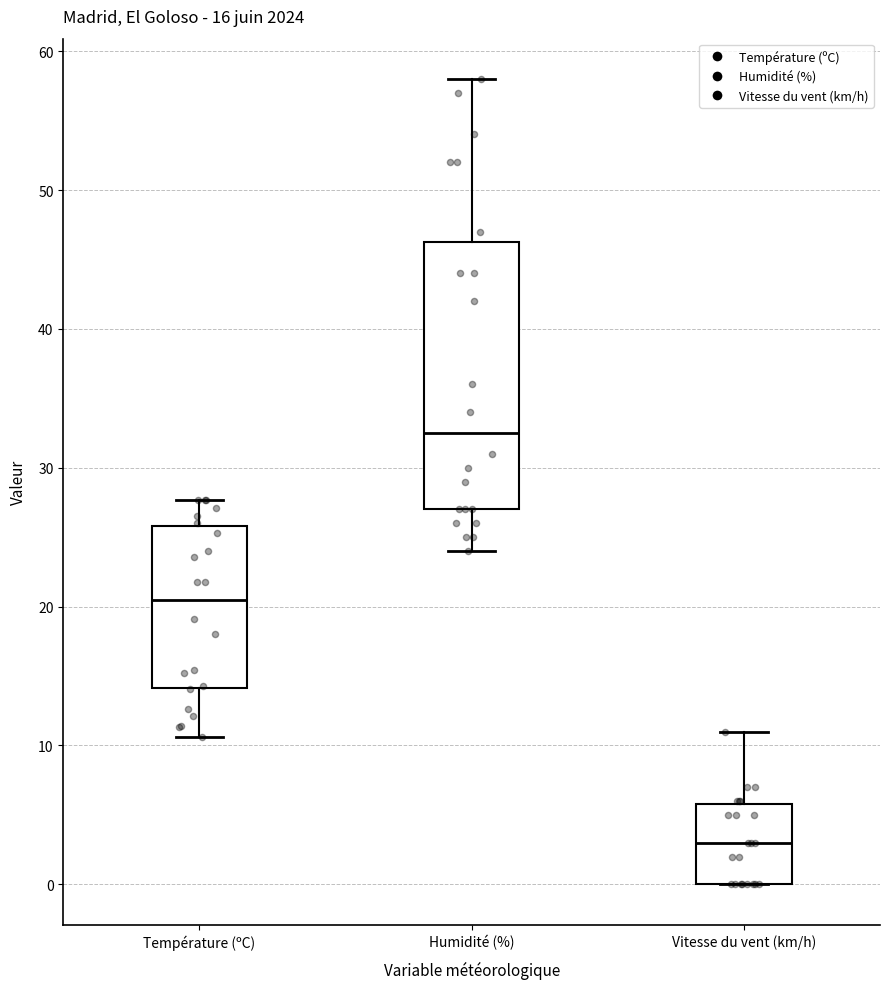

Which box's median line is the lowest?

Vitesse du vent (km/h)